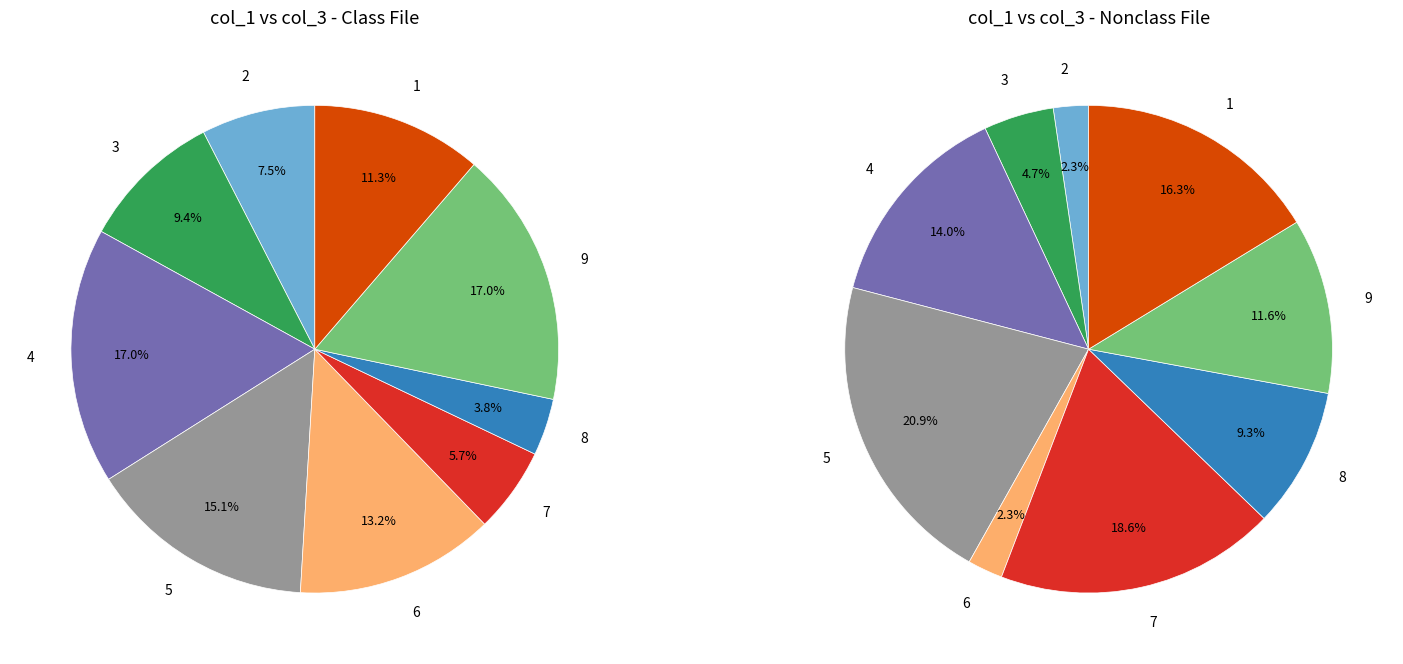

Count the number of slices in the pie.

9